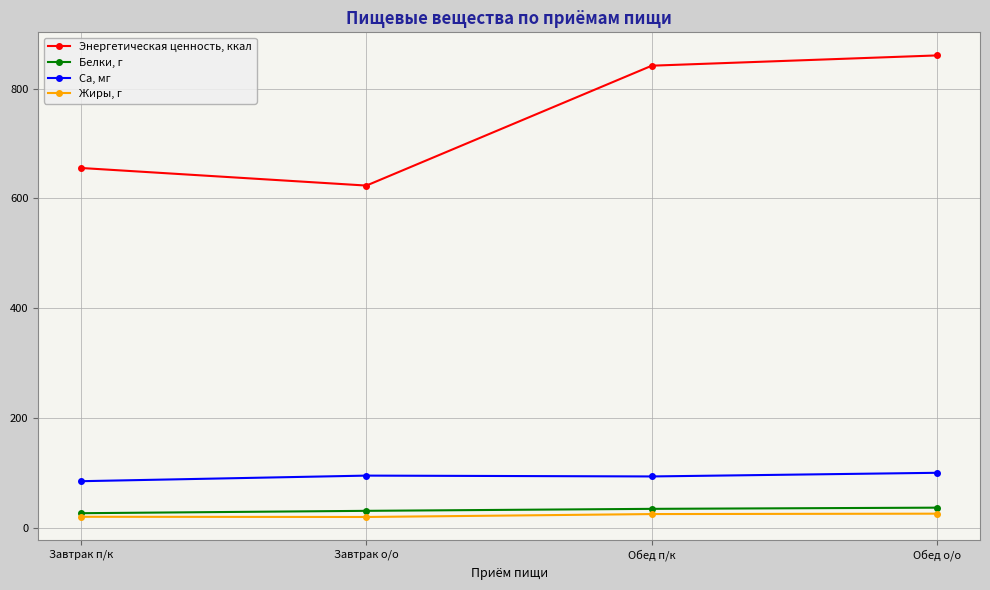

True or false: Энергетическая ценность, ккал and Белки, г intersect in this chart.

False